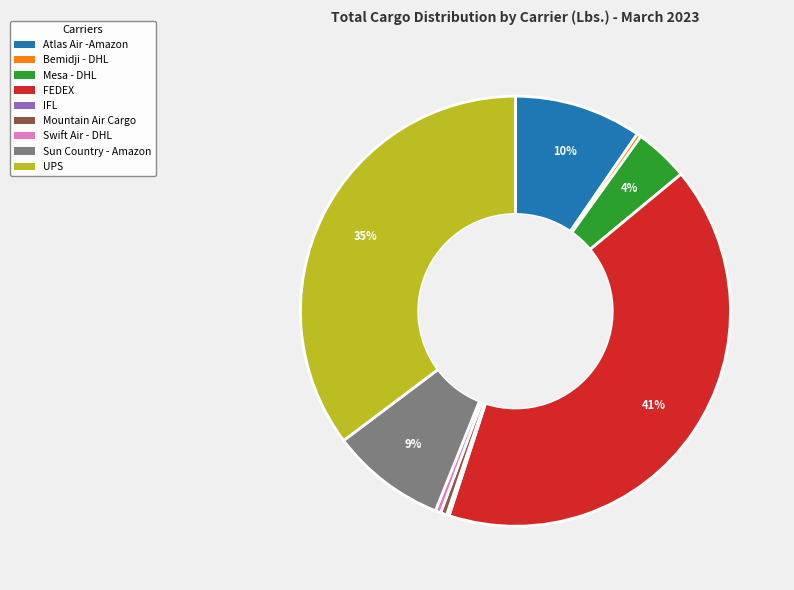

Is there a majority slice in this chart?

No